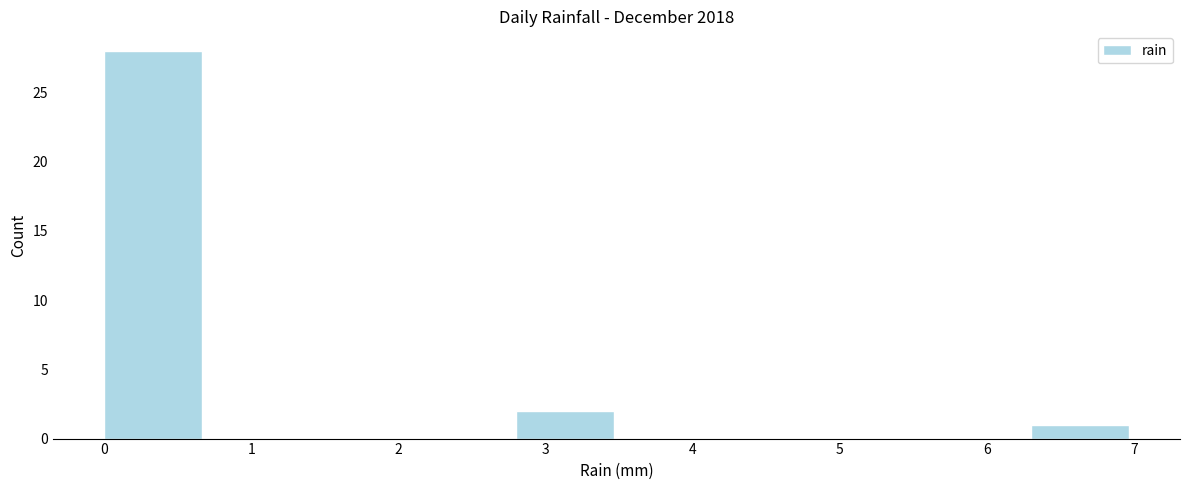

What is the height of the bar covering 0.0 to 0.7 on the x-axis? The values are not printed on the chart, so give them approximately, as read against the axis.

28